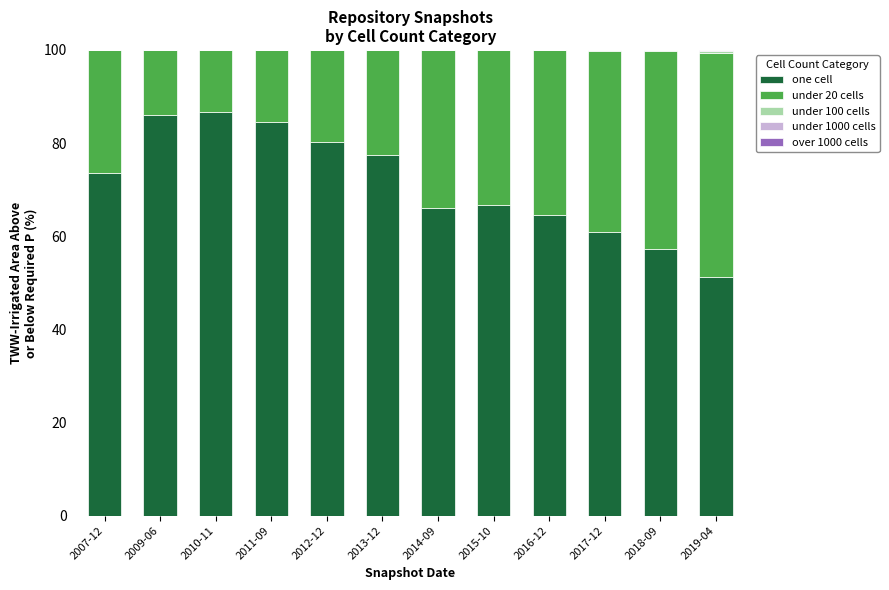

Is it true that one cell equals 80.2 at 2012-12?

True